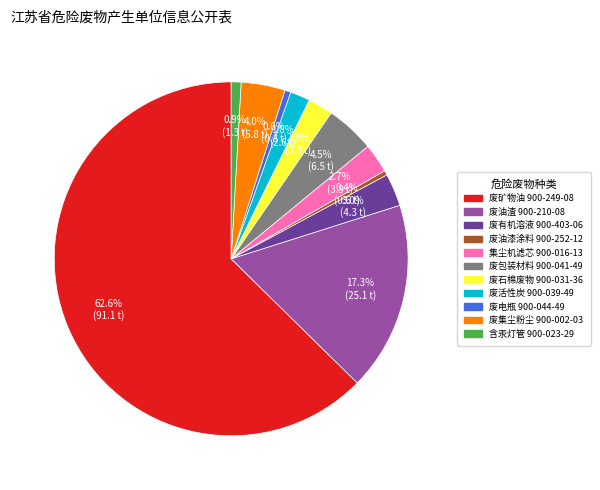

Which has a higher value, 废有机溶液 900-403-06 or 废集尘粉尘 900-002-03?

废集尘粉尘 900-002-03